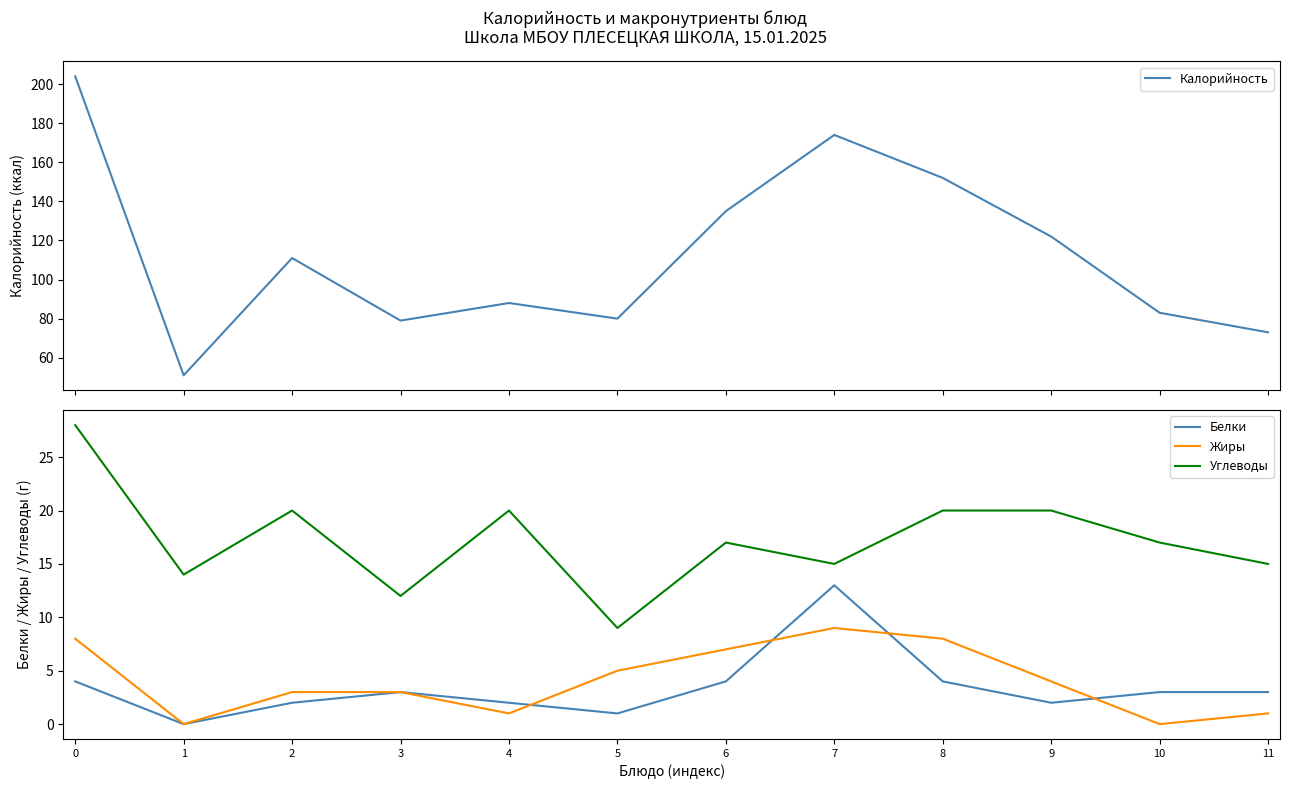

What is the average value of the Калорийность series?

113